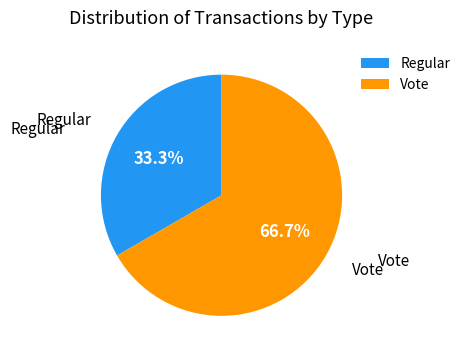

What percentage is the Regular slice, to the nearest percent?

33%